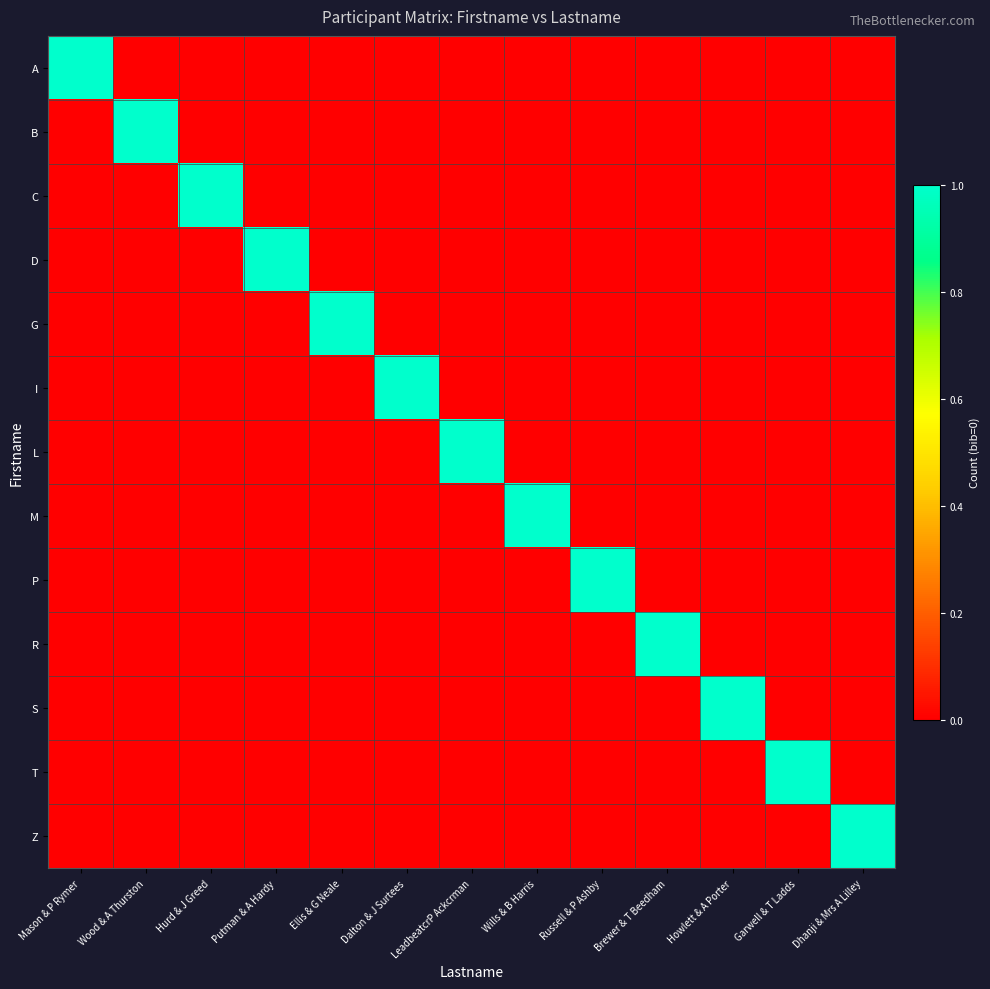

Between Wood & A Thurston and Hurd & J Greed, which is larger?

Wood & A Thurston